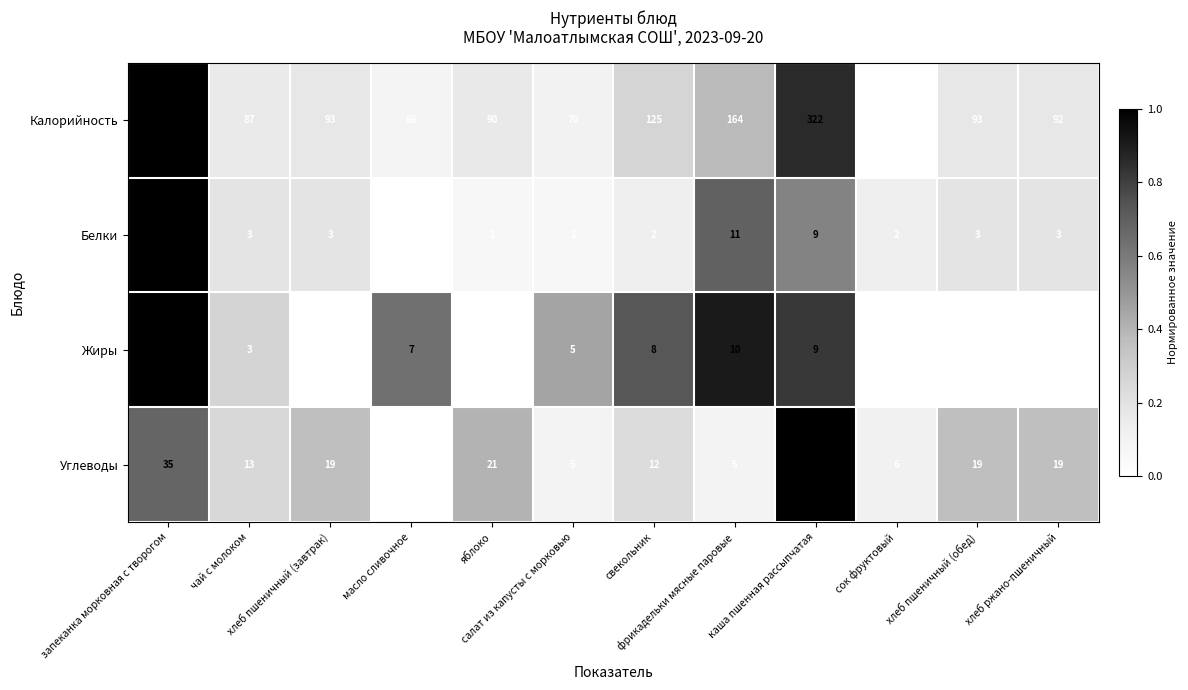

What is the total value across all series at масло сливочное?

73